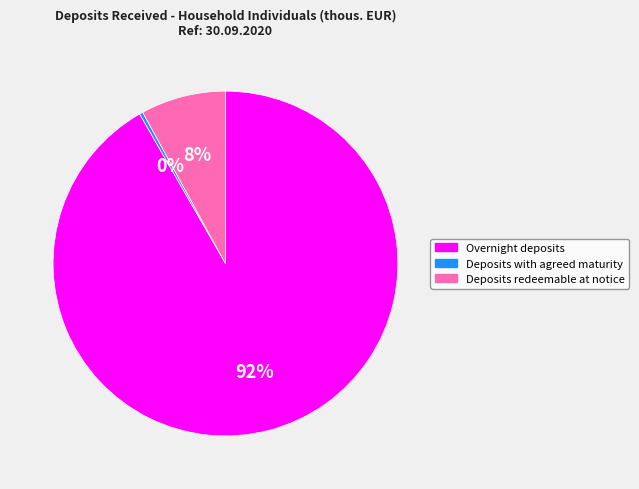

To the nearest percent, what is the average slice percentage?

33%